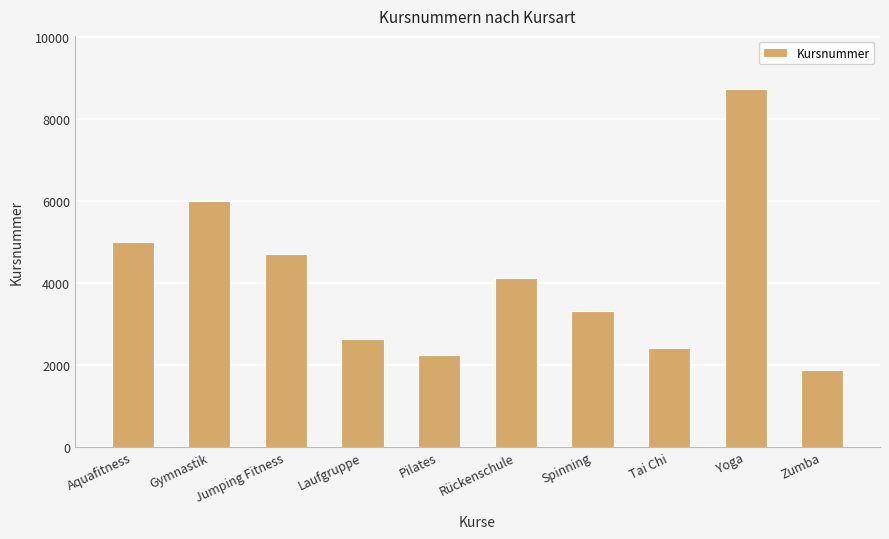

Which label corresponds to the largest value in the chart?

Yoga